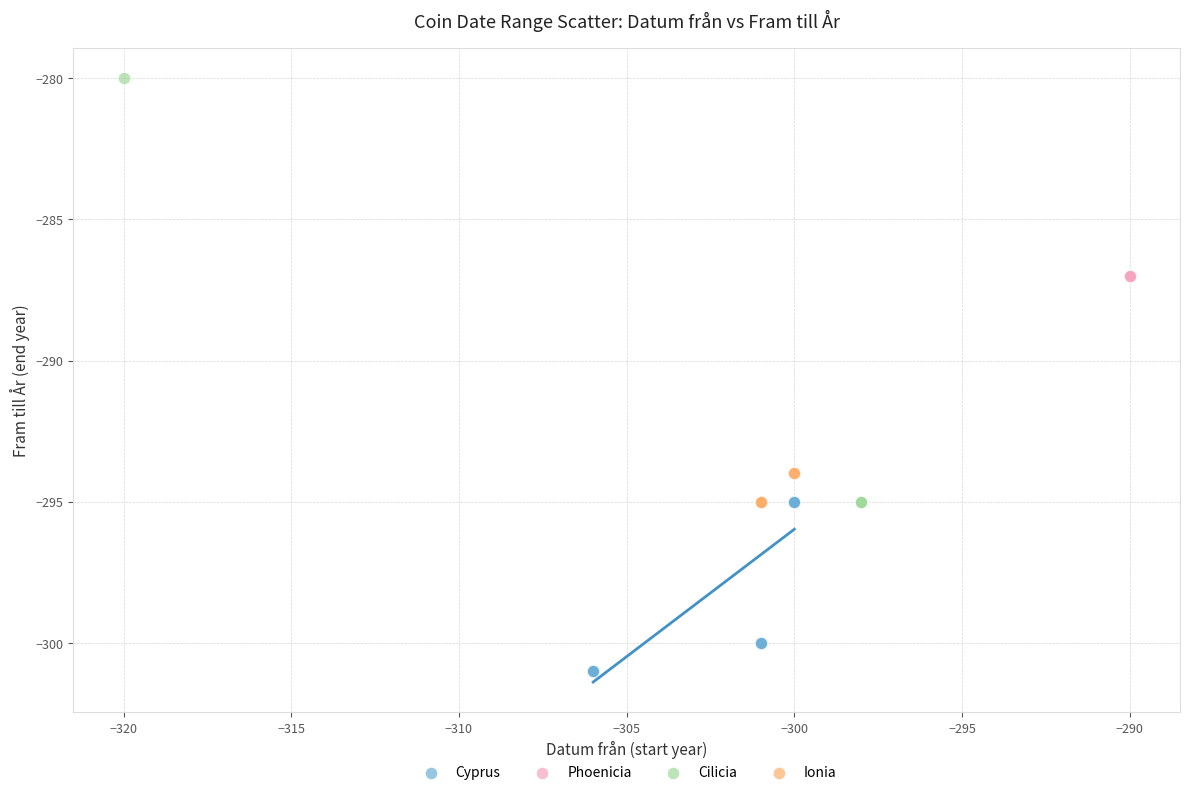

Which series reaches the maximum Y coordinate?

Cilicia